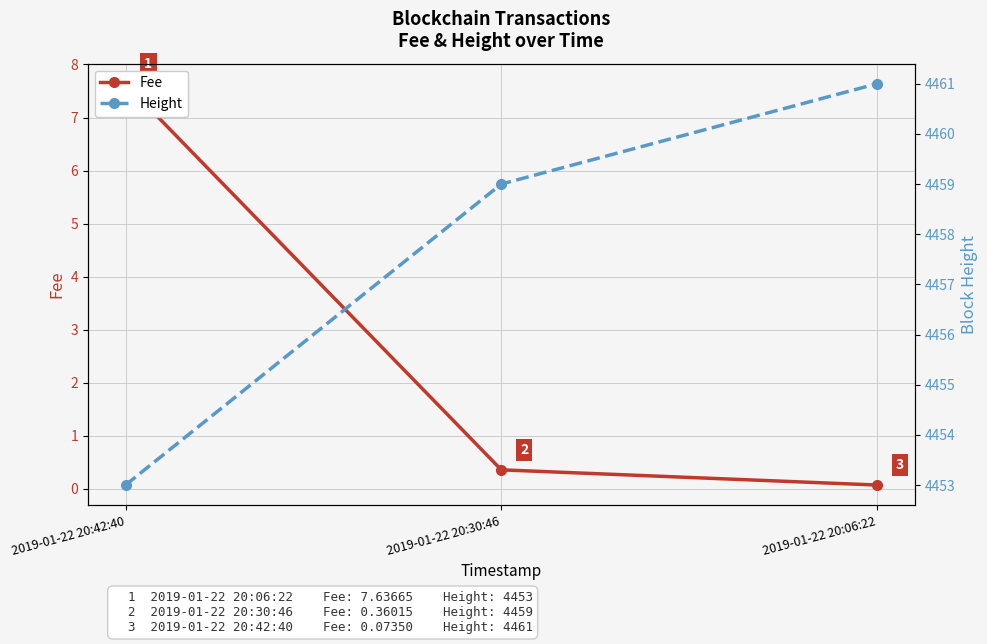

Read the Height value at 2019-01-22 20:06:22.

4461.0